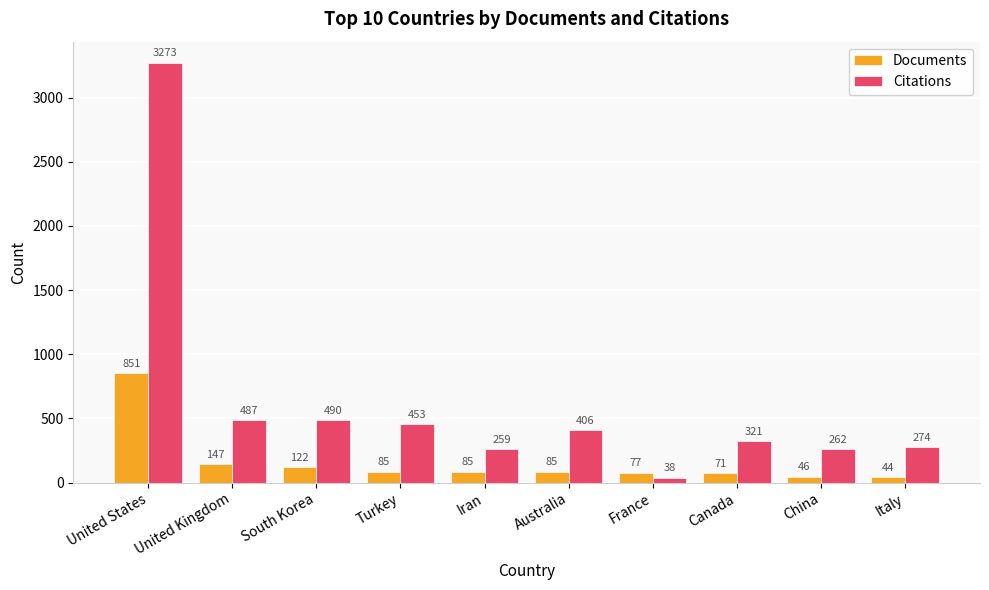

Read the Citations value at Turkey.

453